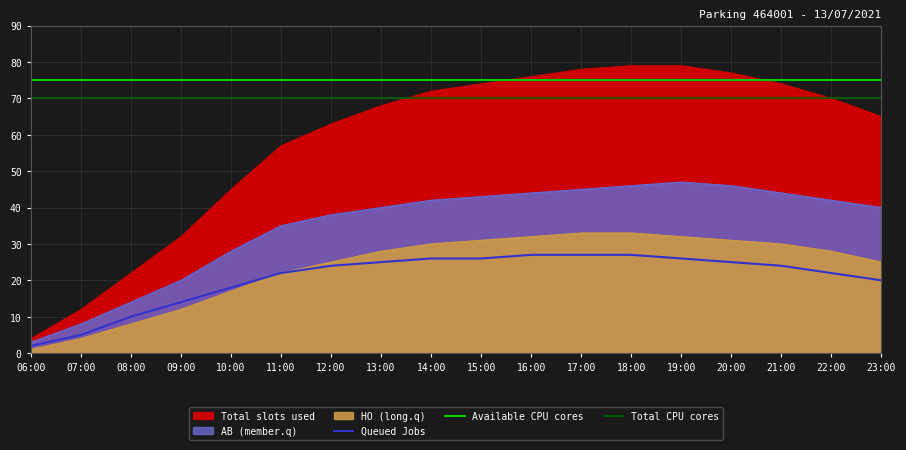

Read the Total value at 06:00, to the nearest 5.

5